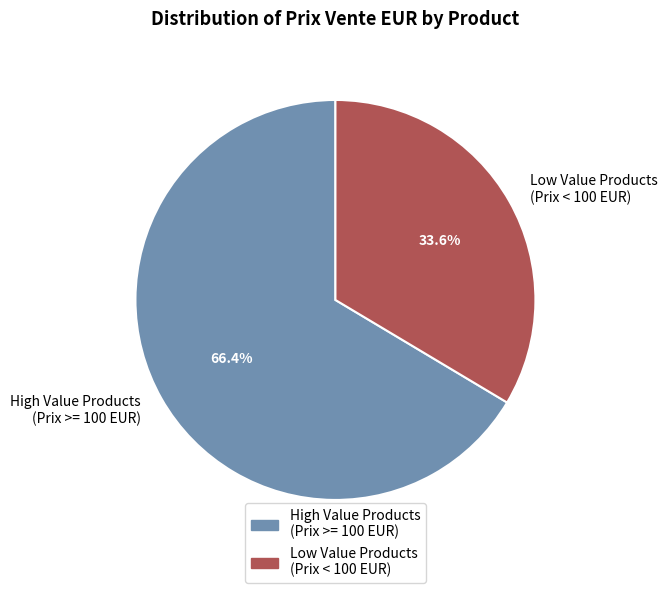

Rank the categories by value from lowest to highest.

Low Value Products (Prix < 100 EUR), High Value Products (Prix >= 100 EUR)